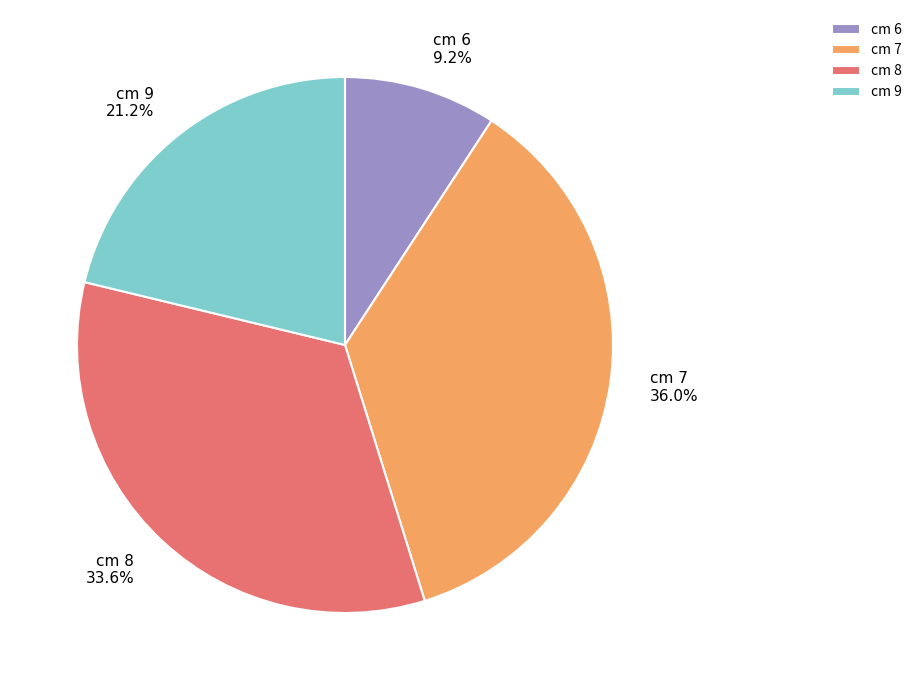

What is the smallest slice in the pie chart?

cm 6